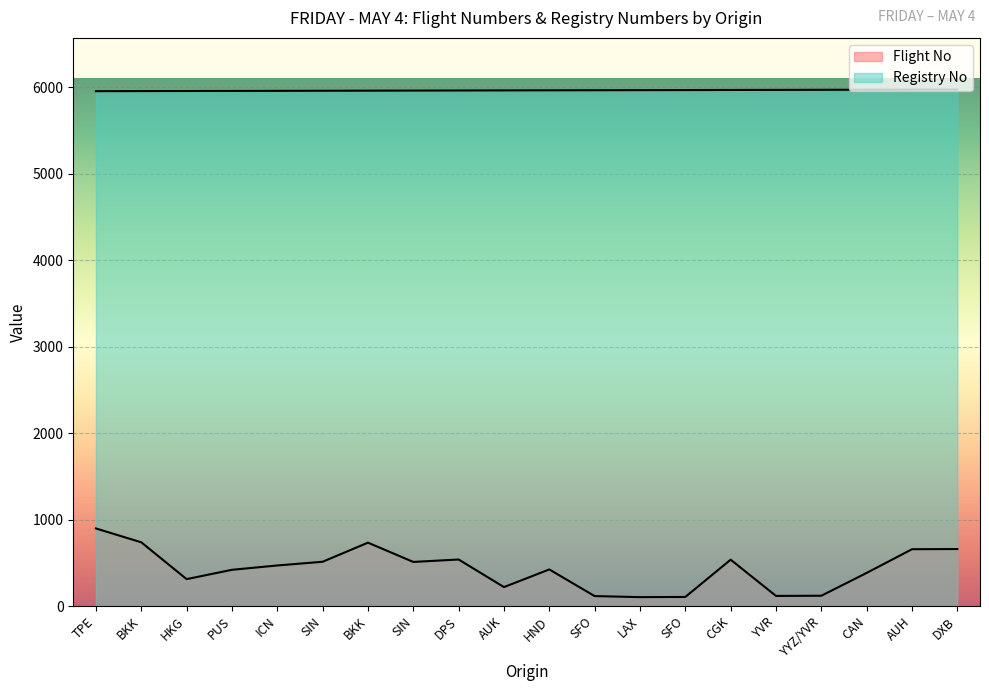

Reading left to right, list all the values displayed in this chart.

Flight No: 897	737	311	419	469	512	733	510	538	219	423	115	103	105	536	117	119	383	657	659
Registry No: 5954	5955	5956	5957	5958	5959	5960	5961	5962	5963	5964	5965	5966	5967	5968	5969	5970	5971	5972	5973